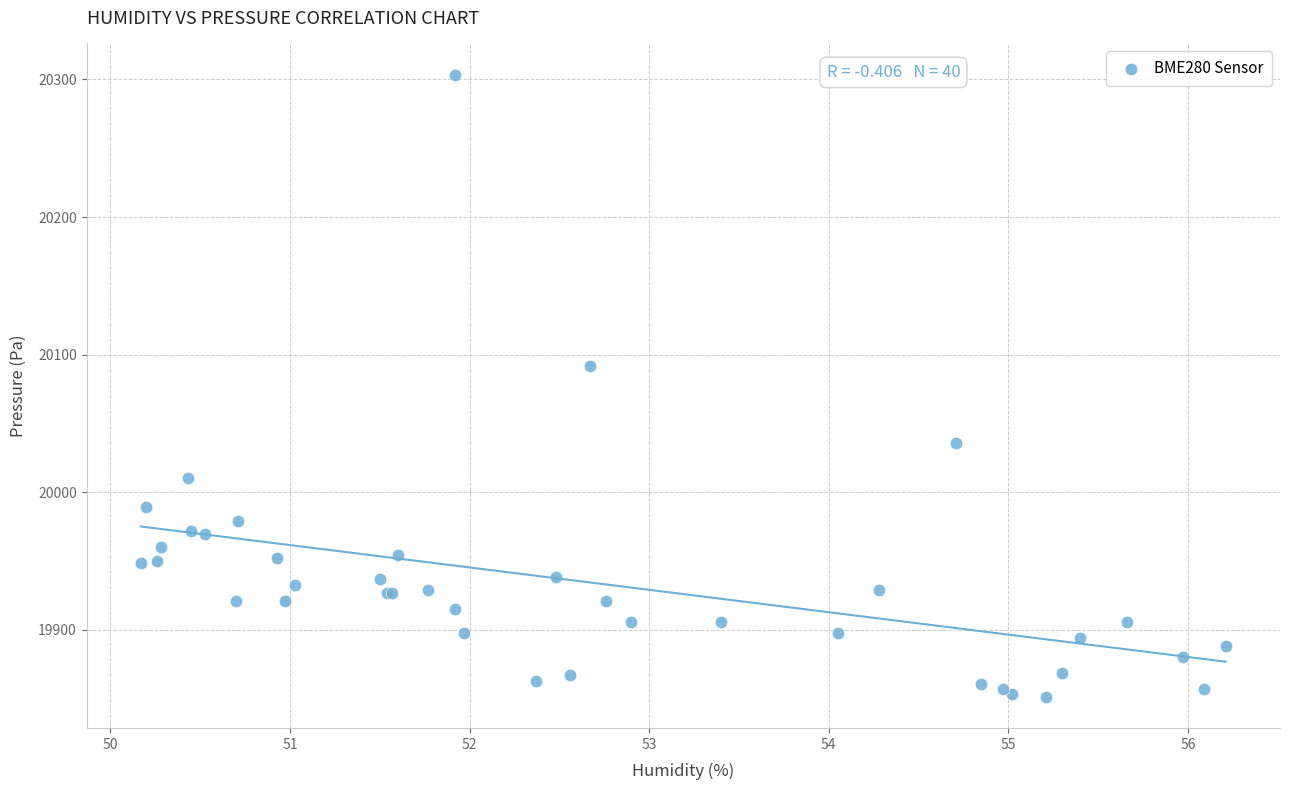

What Y value in the scatter plot is closest to 20077?

20092.0